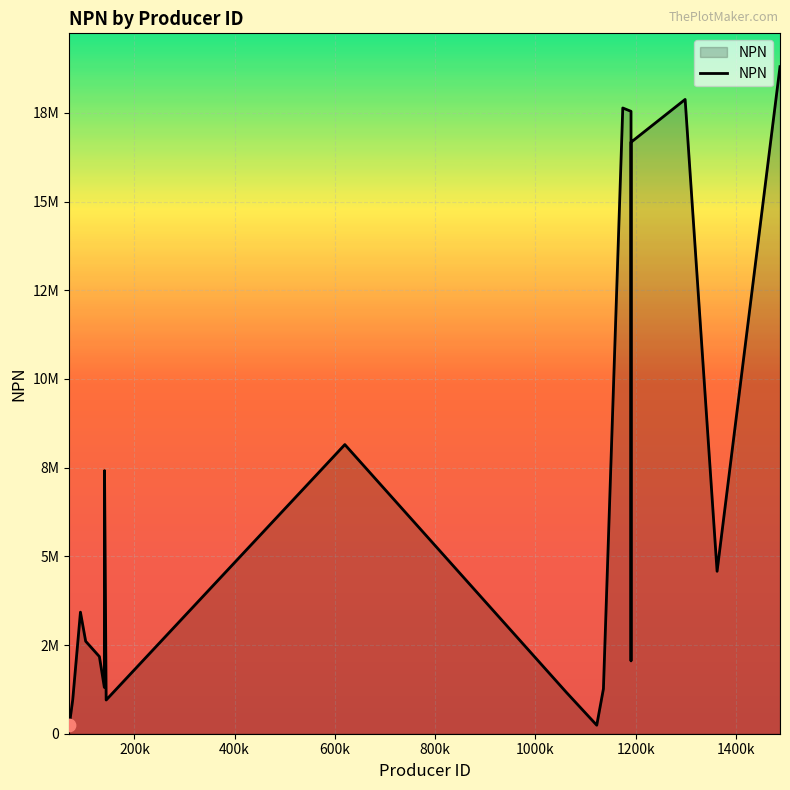

Does the chart have visible grid lines?

Yes